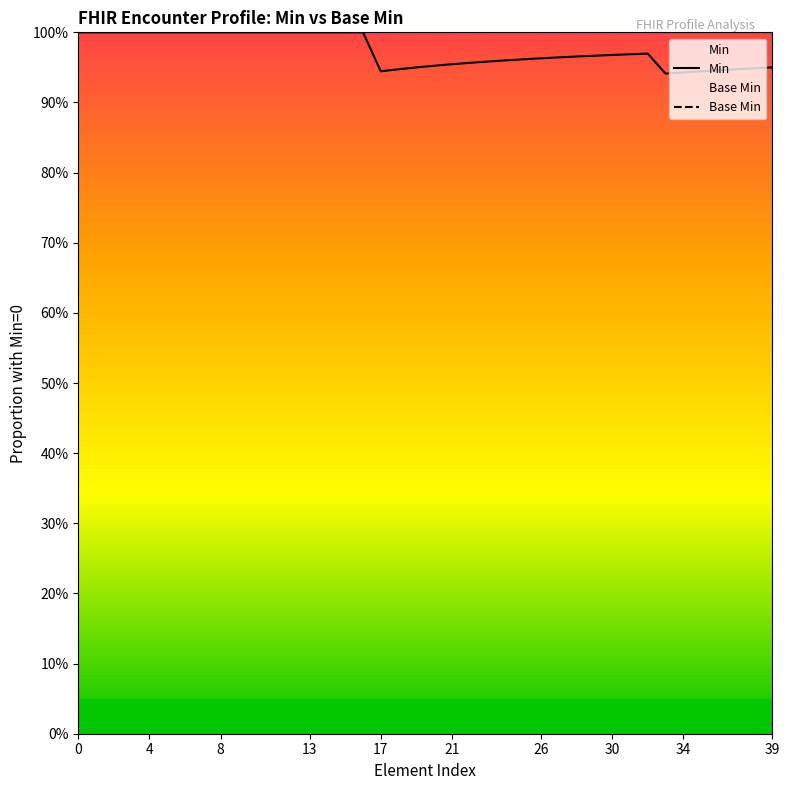

Reading right to left, extract all data points from this chart.

Min: 0.9	0.9	0.9	0.9	0.9	0.9	0.9	1.0	1.0	1.0	1.0	1.0	1.0	1.0	1.0	1.0	1.0	1.0	1.0	1.0	0.9	0.9	0.9	1.0	1.0	1.0	1.0	1.0	1.0	1.0	1.0	1.0	1.0	1.0	1.0	1.0	1.0	1.0	1.0	1.0
Base Min: 1.0	1.0	1.0	1.0	1.0	1.0	1.0	1.0	1.0	1.0	1.0	1.0	1.0	1.0	1.0	1.0	1.0	1.0	1.0	1.0	1.0	1.0	1.0	1.0	1.0	1.0	1.0	1.0	1.0	1.0	1.0	1.0	1.0	1.0	1.0	1.0	1.0	1.0	1.0	1.0